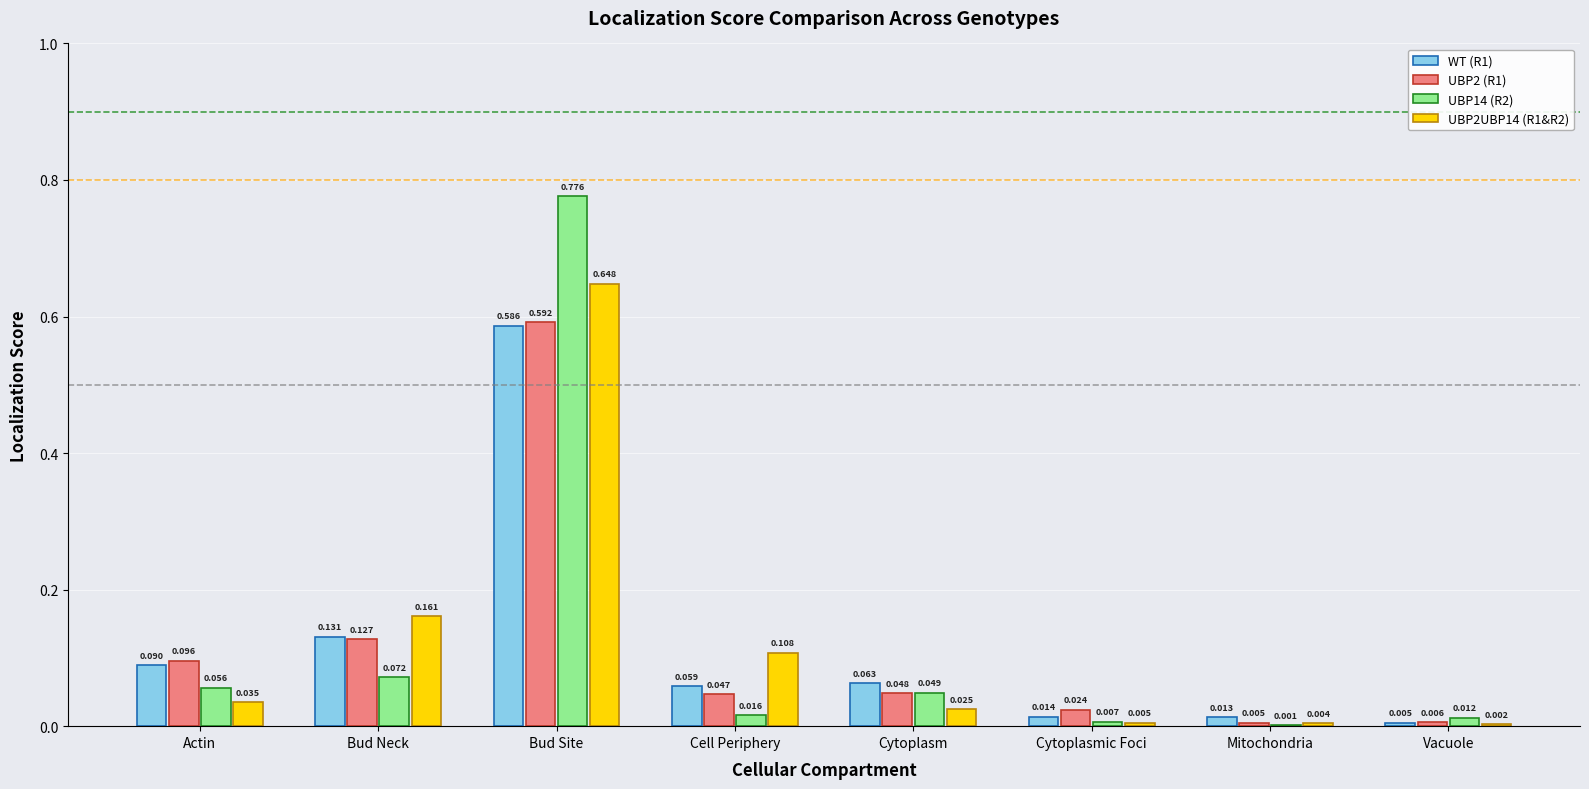

Where is UBP14 (R2) nearest to the value 0?

Mitochondria